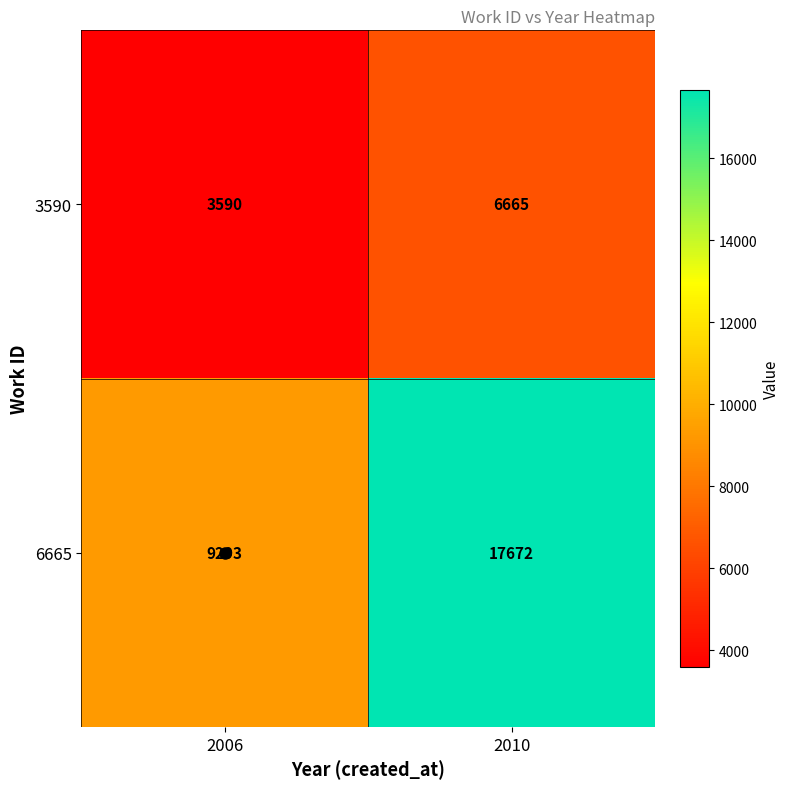

At how many categories does at least one series exceed 14648?

1